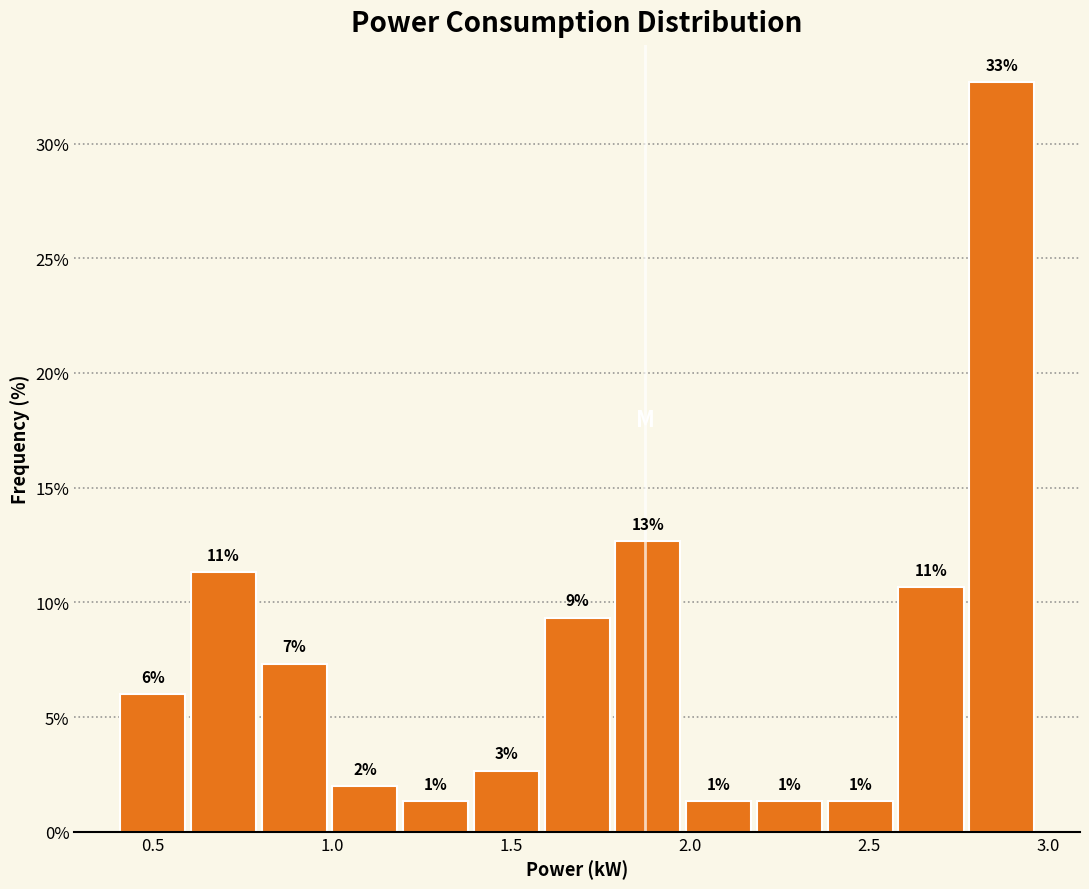

Around what value on the x-axis is the tallest bar? Give the approximate position of its centre, as read against the axis.

2.85